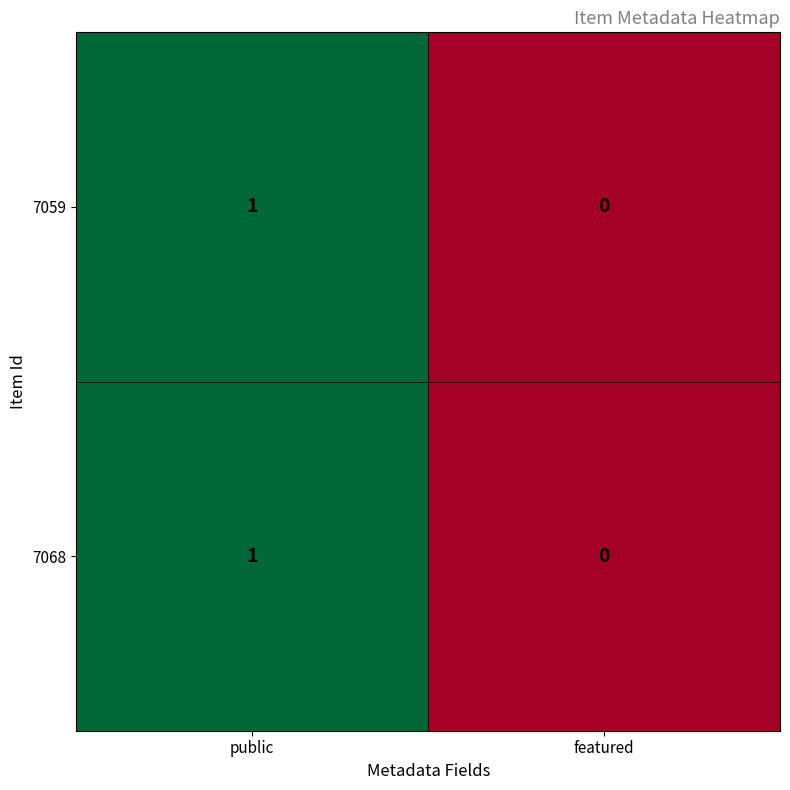

At which label does 7068 reach its minimum?

featured